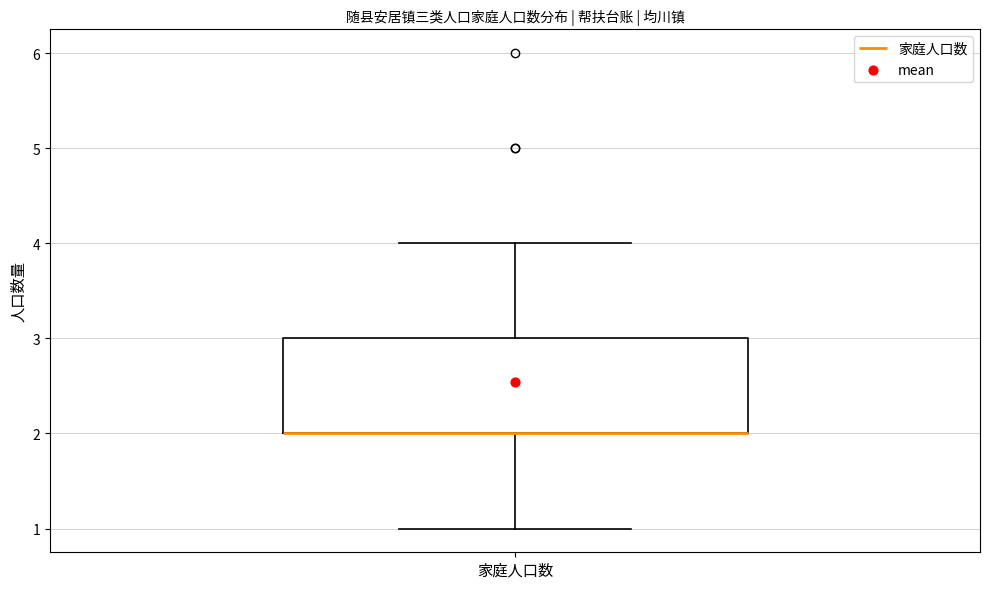

Where is the lower edge of the box for 家庭人口数 on the y-axis? The values are not printed on the chart, so give them approximately, as read against the axis.

2